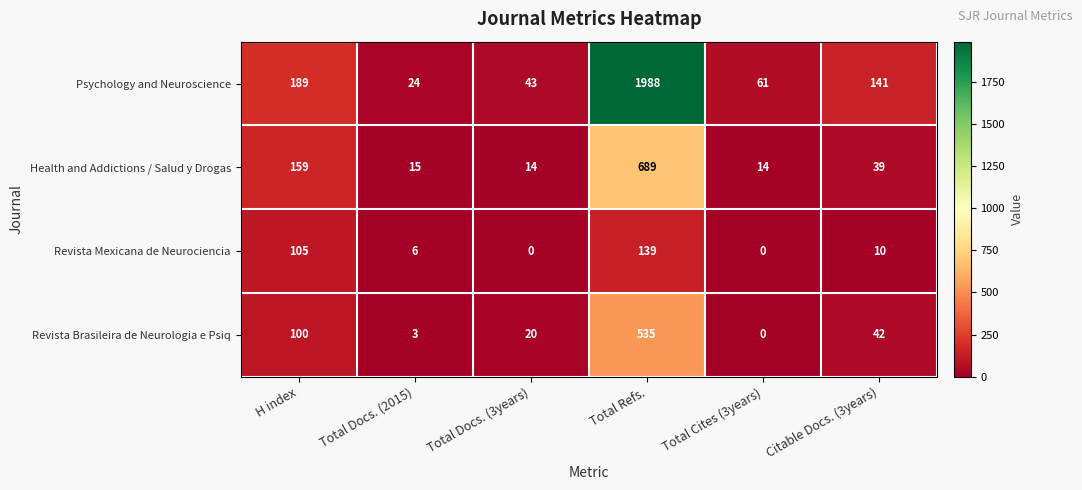

What is the difference between the Revista Brasileira de Neurologia e Psiq values at Total Refs. and Total Cites (3years)?

535